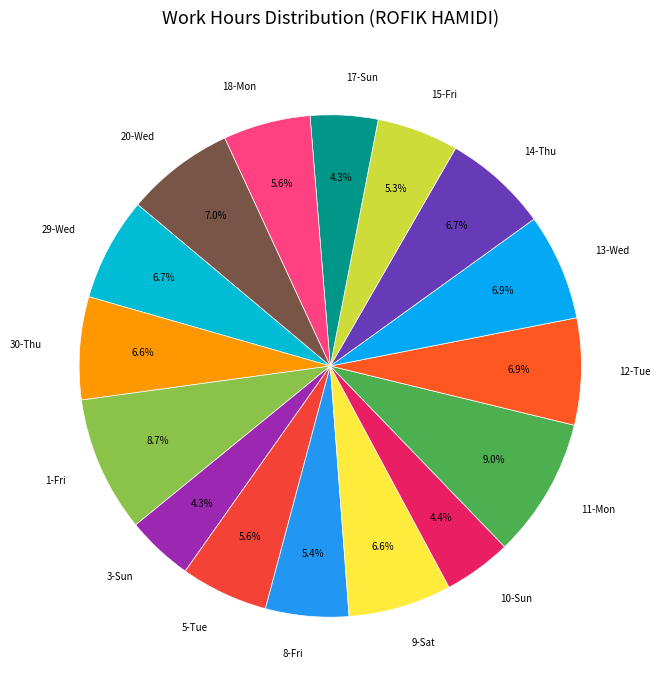

True or false: 29-Wed accounts for 7% of the total.

True